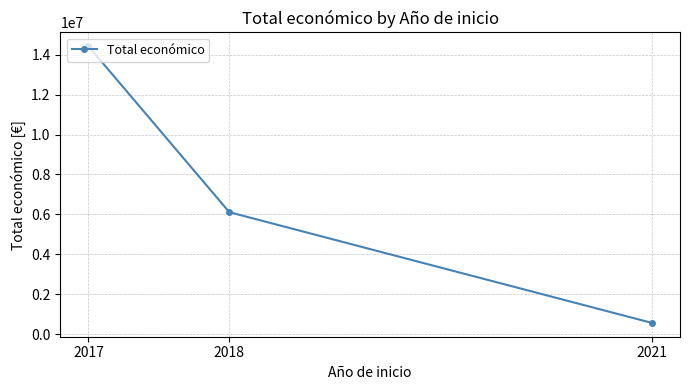

Is this an area chart (filled region under the line)?

No